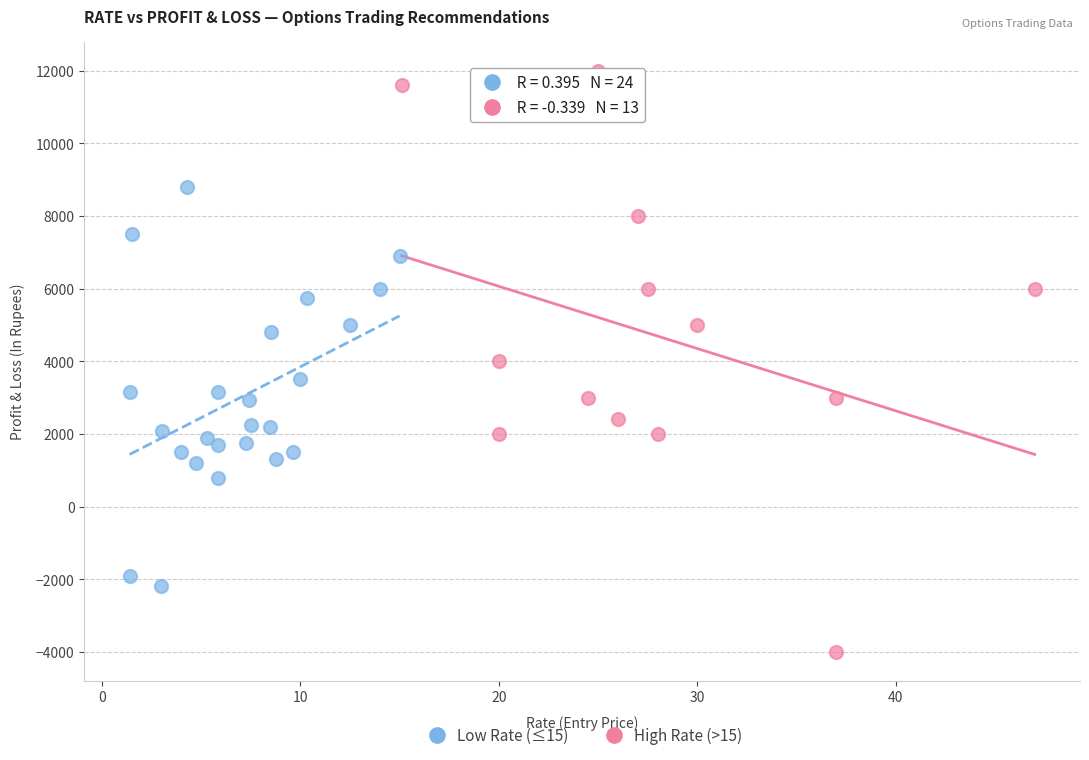

What are all the series names shown in the legend?

Low Rate (≤15), High Rate (>15)